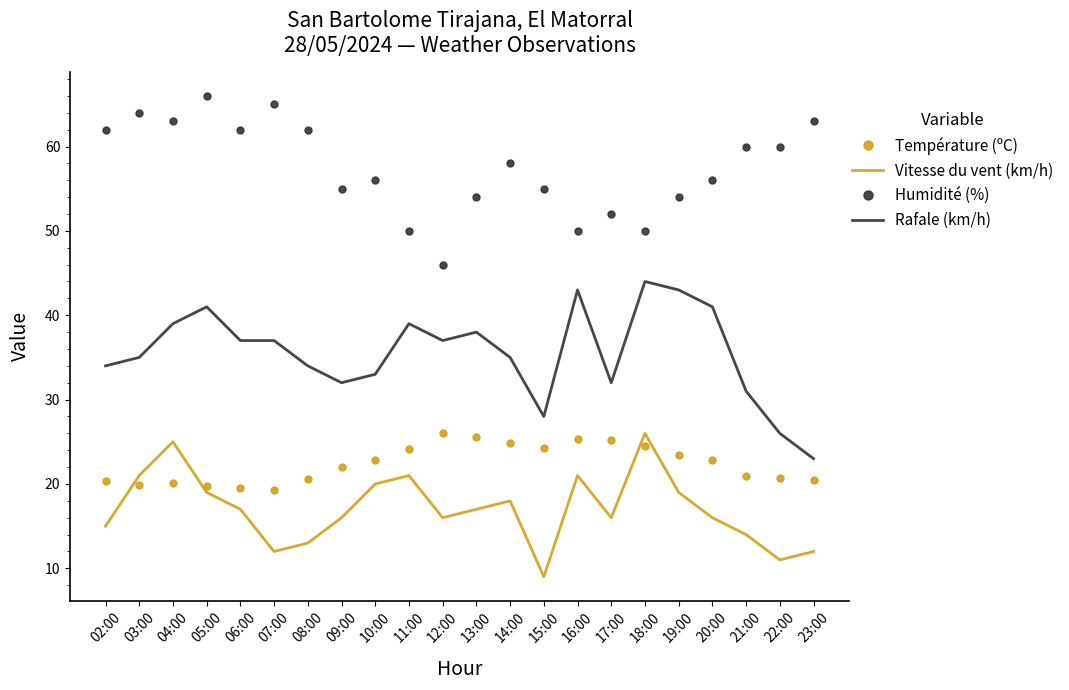

What is the total value across all series at 07:00?

133.3